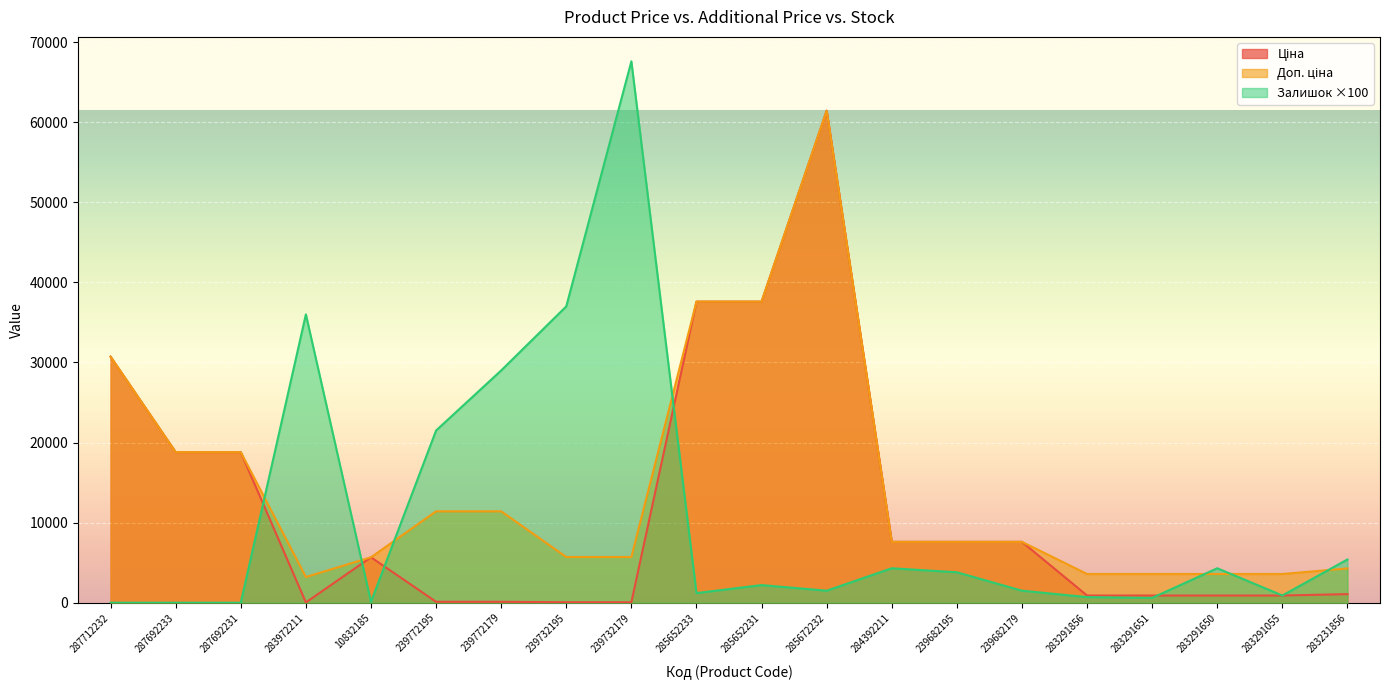

Reading left to right, what are all the values shown in this chart?

Ціна: 30717.1	18796.8	18796.8	32.0	5673.8	114.1	114.1	57.0	57.0	37593.6	37593.6	61434.3	7596.5	7596.5	7596.5	895.9	895.9	895.9	895.9	1069.8
Доп. ціна: 30717.1	18796.8	18796.8	3205.0	5673.8	11410.0	11410.0	5705.0	5705.0	37593.6	37593.6	61434.3	7596.5	7596.5	7596.5	3583.6	3583.6	3583.6	3583.6	4279.1
Залишок: 0.0	0.0	0.0	36000.0	100.0	21500.0	29000.0	37000.0	67600.0	1200.0	2200.0	1500.0	4300.0	3800.0	1500.0	700.0	600.0	4300.0	900.0	5400.0